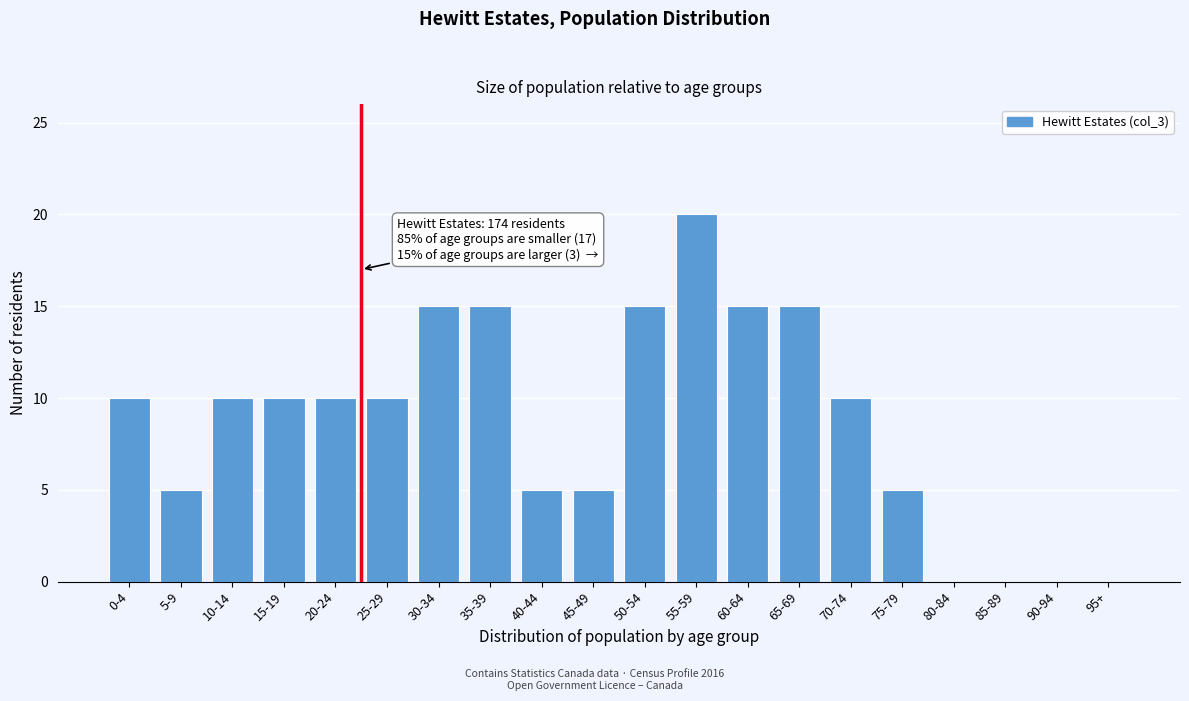

Reading right to left, transcribe all the data shown in this chart.

95+=0	90-94=0	85-89=0	80-84=0	75-79=5	70-74=10	65-69=15	60-64=15	55-59=20	50-54=15	45-49=5	40-44=5	35-39=15	30-34=15	25-29=10	20-24=10	15-19=10	10-14=10	5-9=5	0-4=10